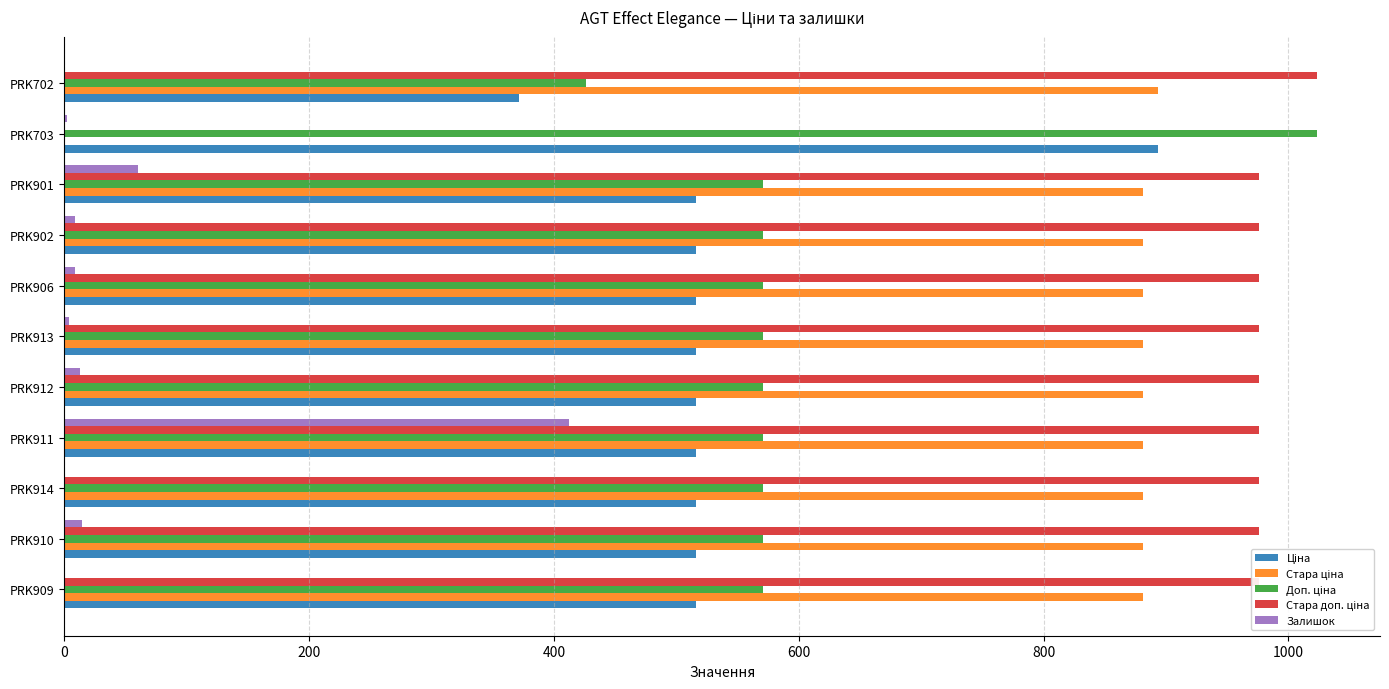

Which series changed the most between PRK914 and PRK911?

Залишок